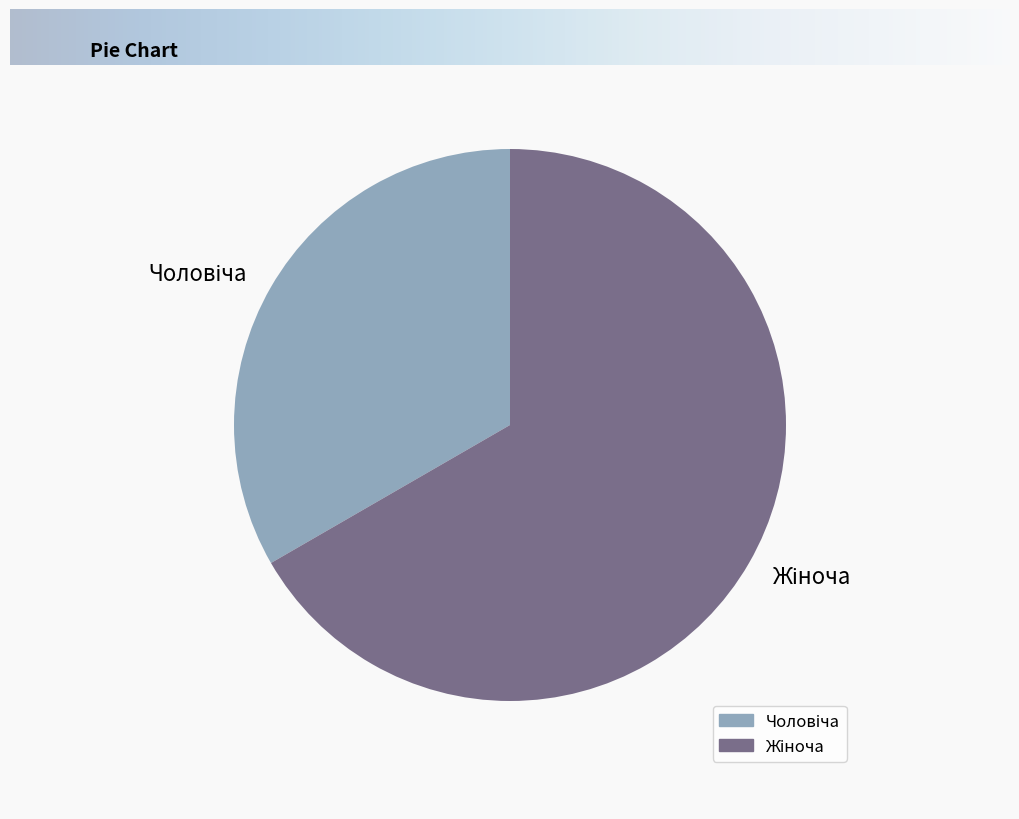

Which slice is the largest?

Жіноча